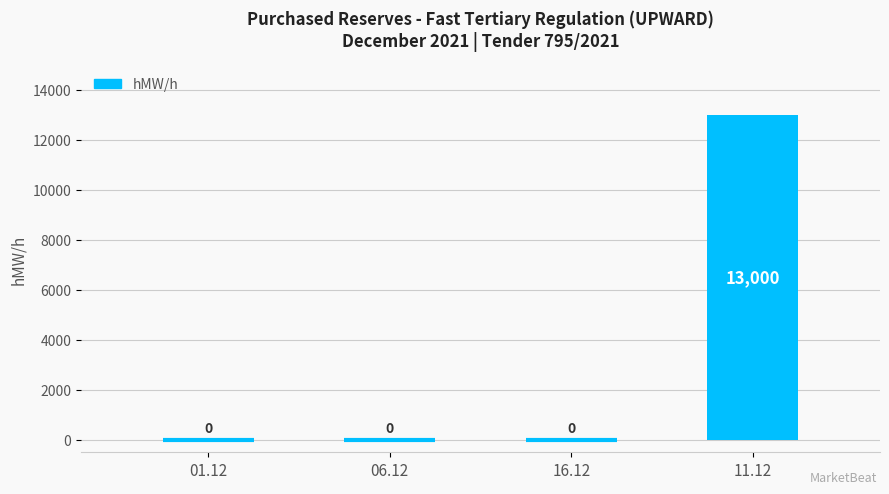

How many data points are above 0?

1